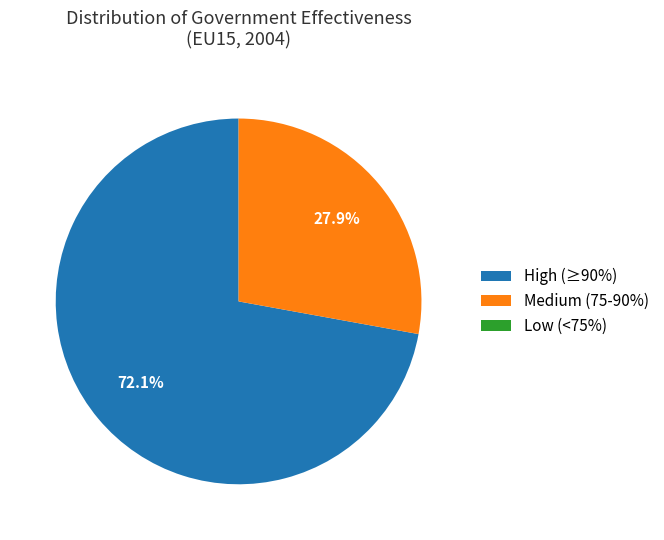

How much of the chart is everything except High (≥90%)?

27.9%